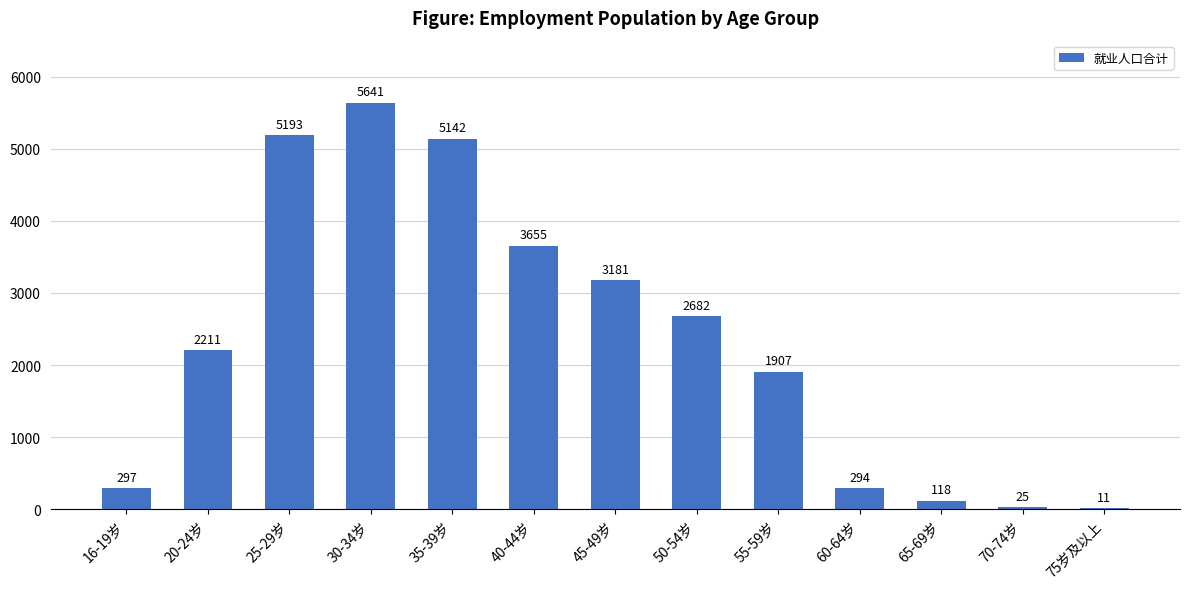

What is the change in value from 30-34岁 to 65-69岁?

-5523